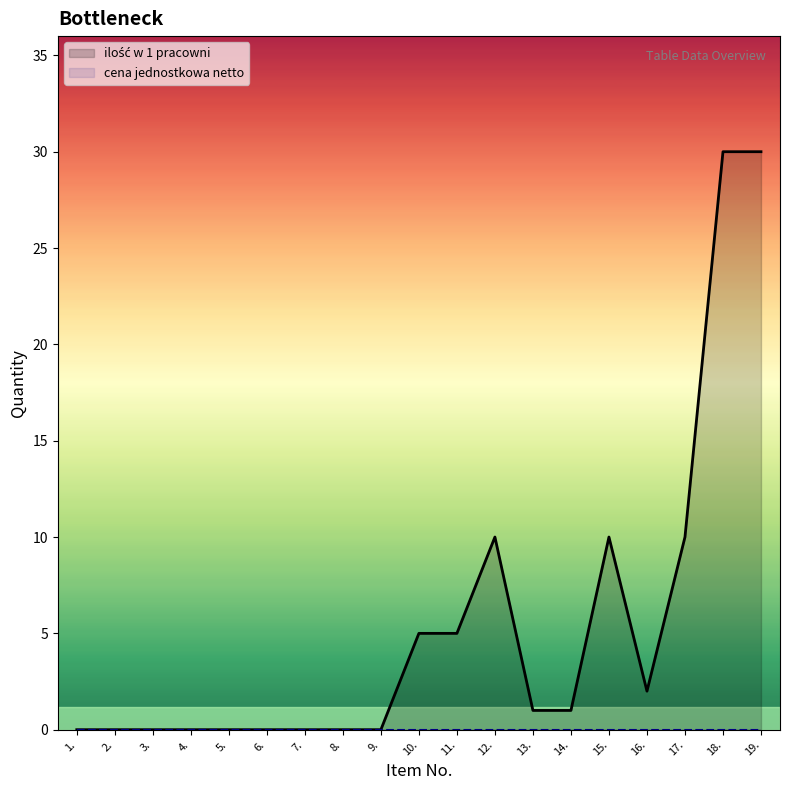

Where is the data nearest to the value 15?

12.